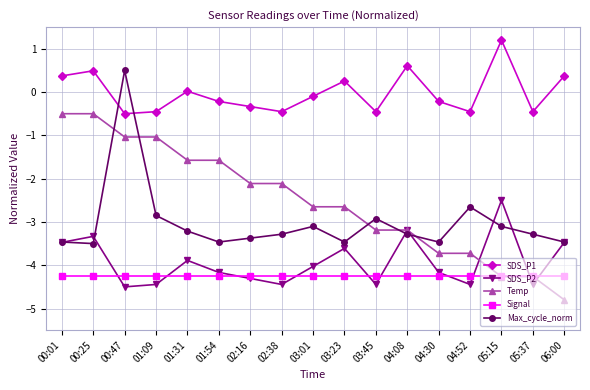

Which category has the lowest value across all series?

06:00